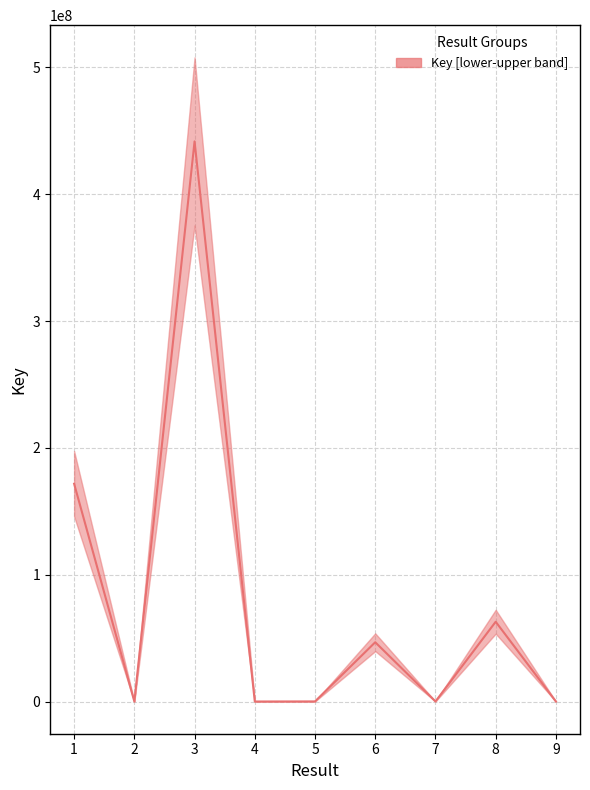

At which label does the data first exceed 76992?

1